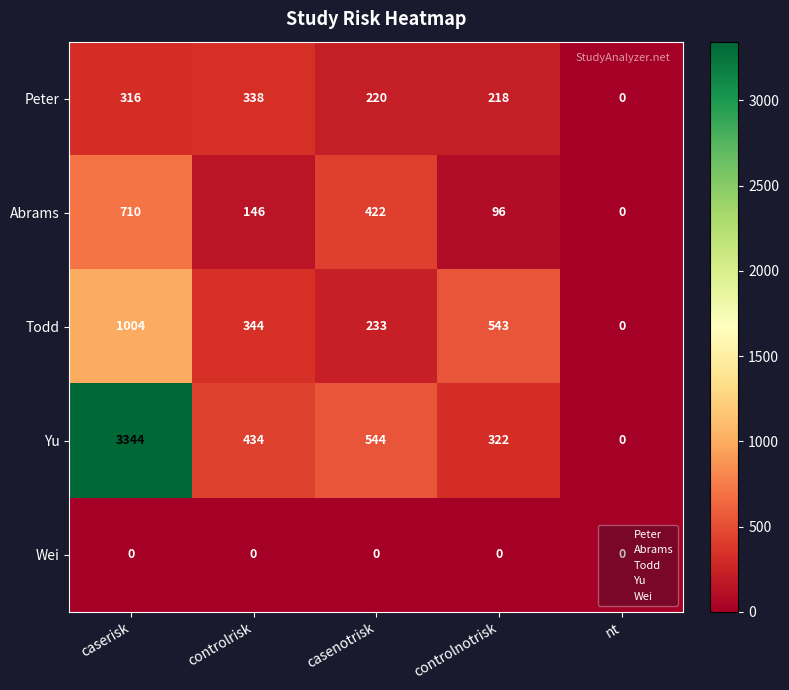

The Abrams series shows 146 at controlrisk. True or false?

True